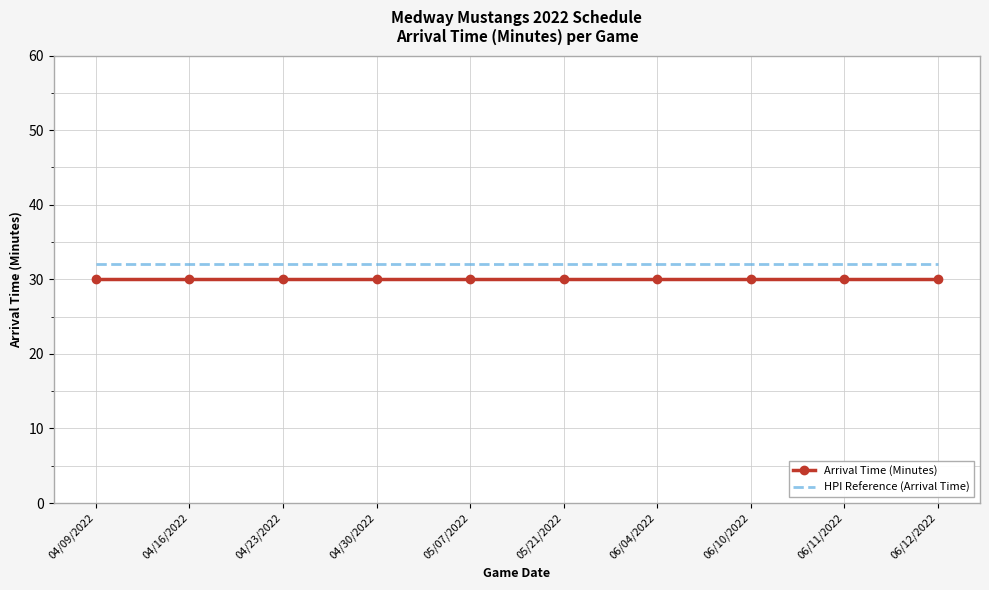

List the series in order of their peak value, lowest first.

Arrival Time (Minutes), HPI Reference (Arrival Time)